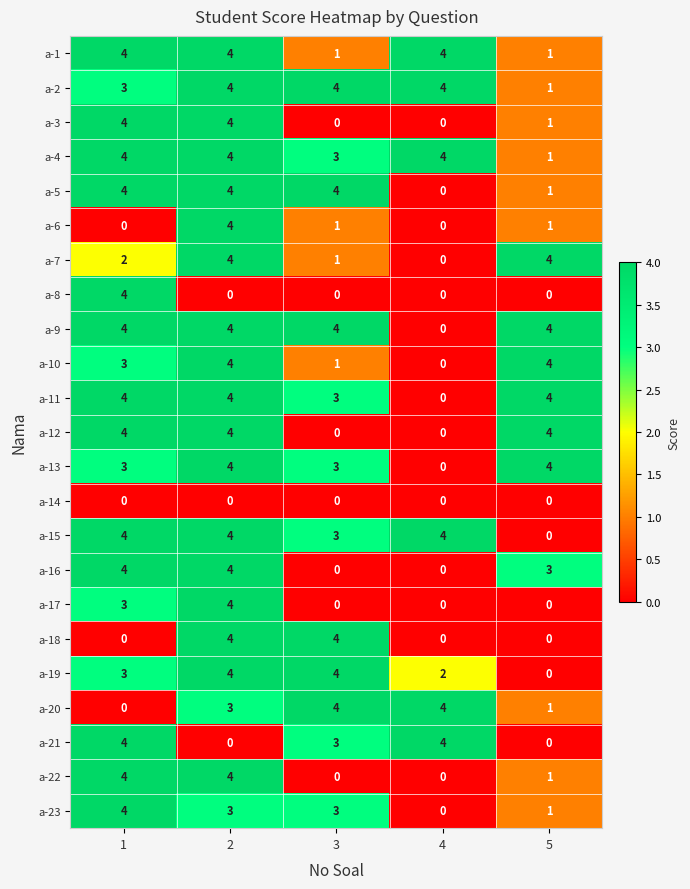

The a-10 series shows 1 at 5. True or false?

False